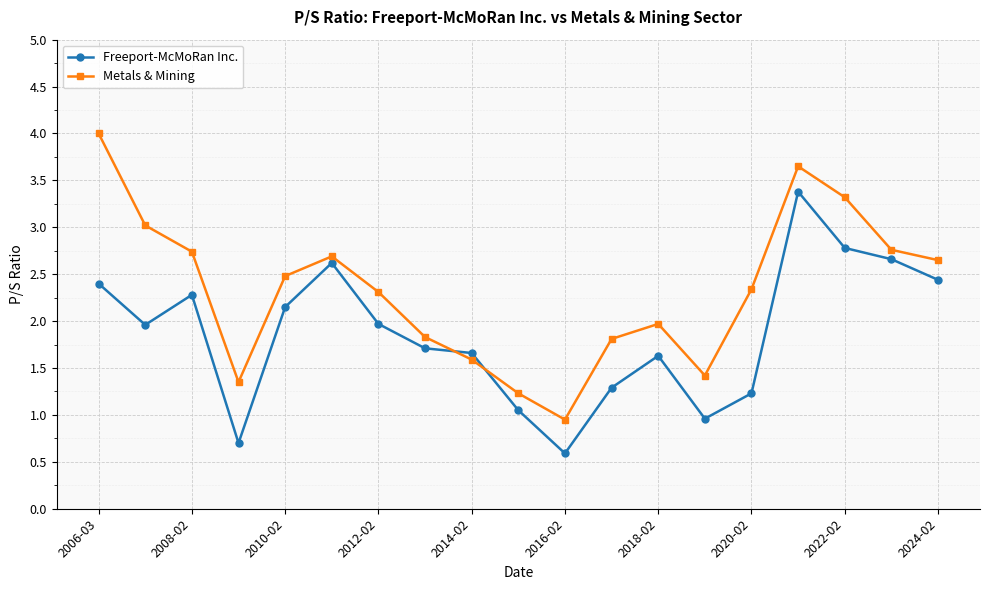

What is the difference between the second highest and minimum values in the Freeport-McMoRan Inc. series?

2.2